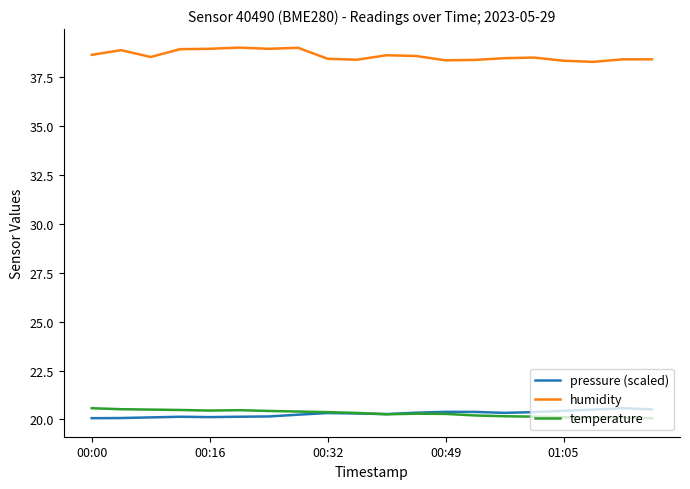

After their last crossing, which series has the higher values: pressure (scaled) or temperature?

pressure (scaled)